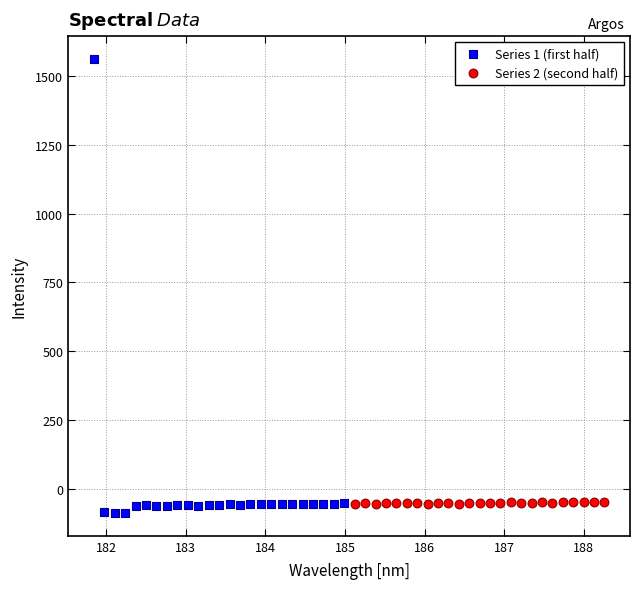

Which series reaches the maximum Y coordinate?

Series 1 (first half)